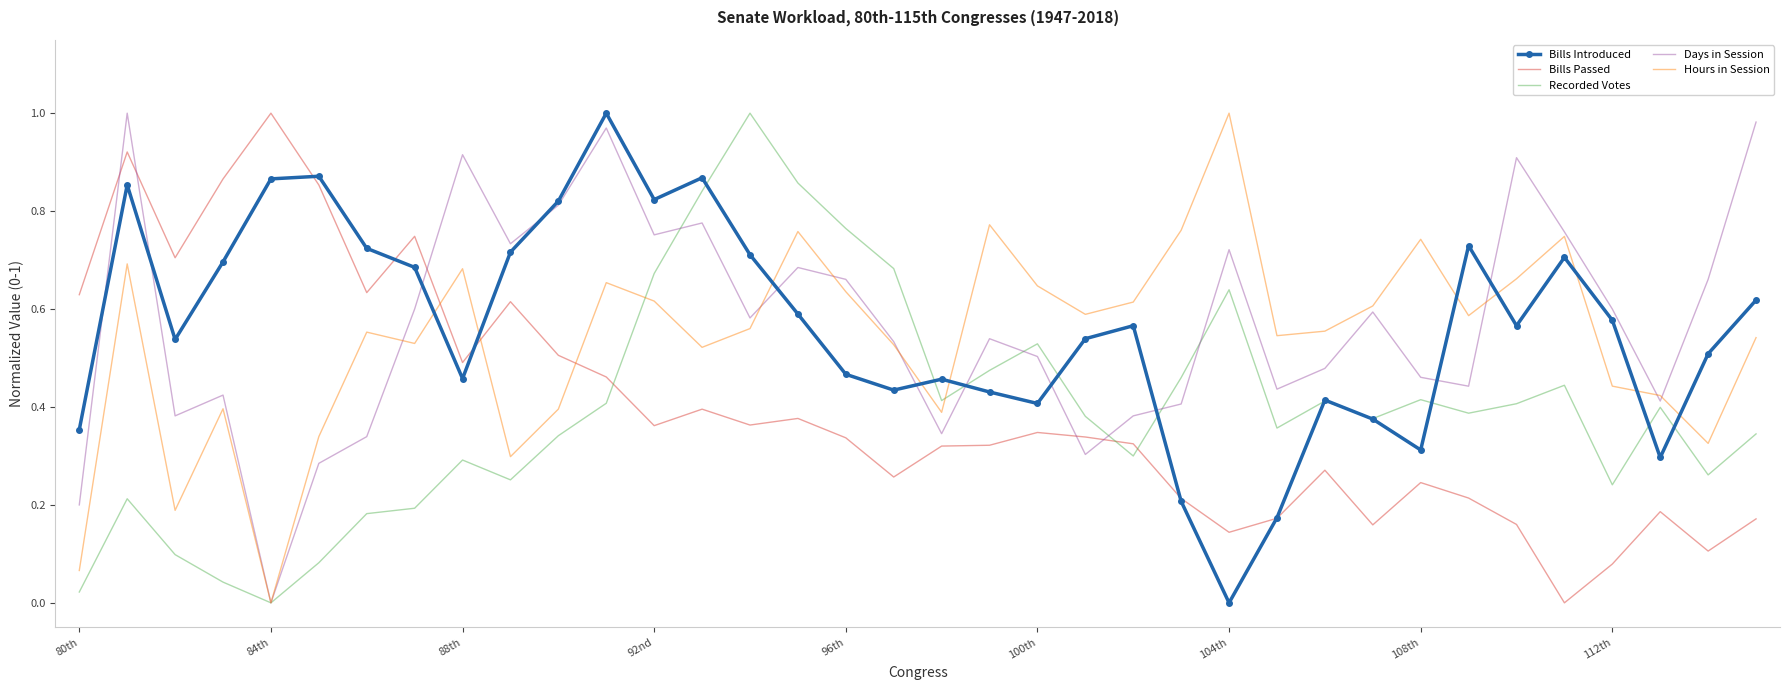

True or false: Bills Passed and Recorded Votes cross at least once.

True